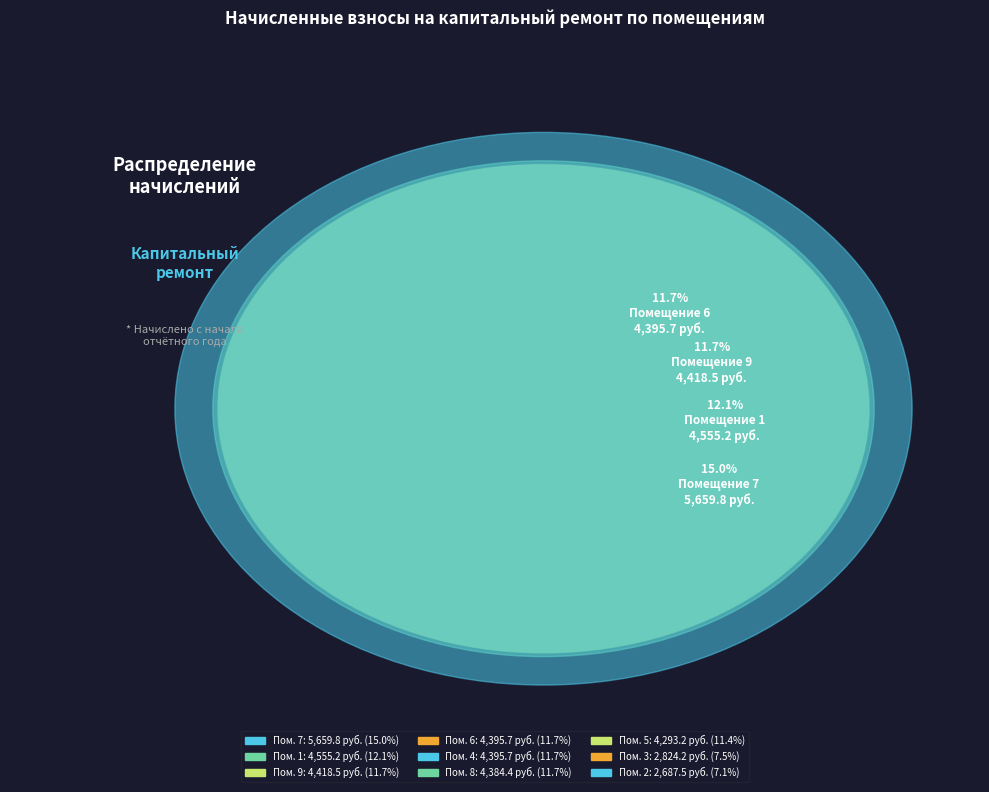

To the nearest percent, what is the combined percentage of 1 and 7?

27%